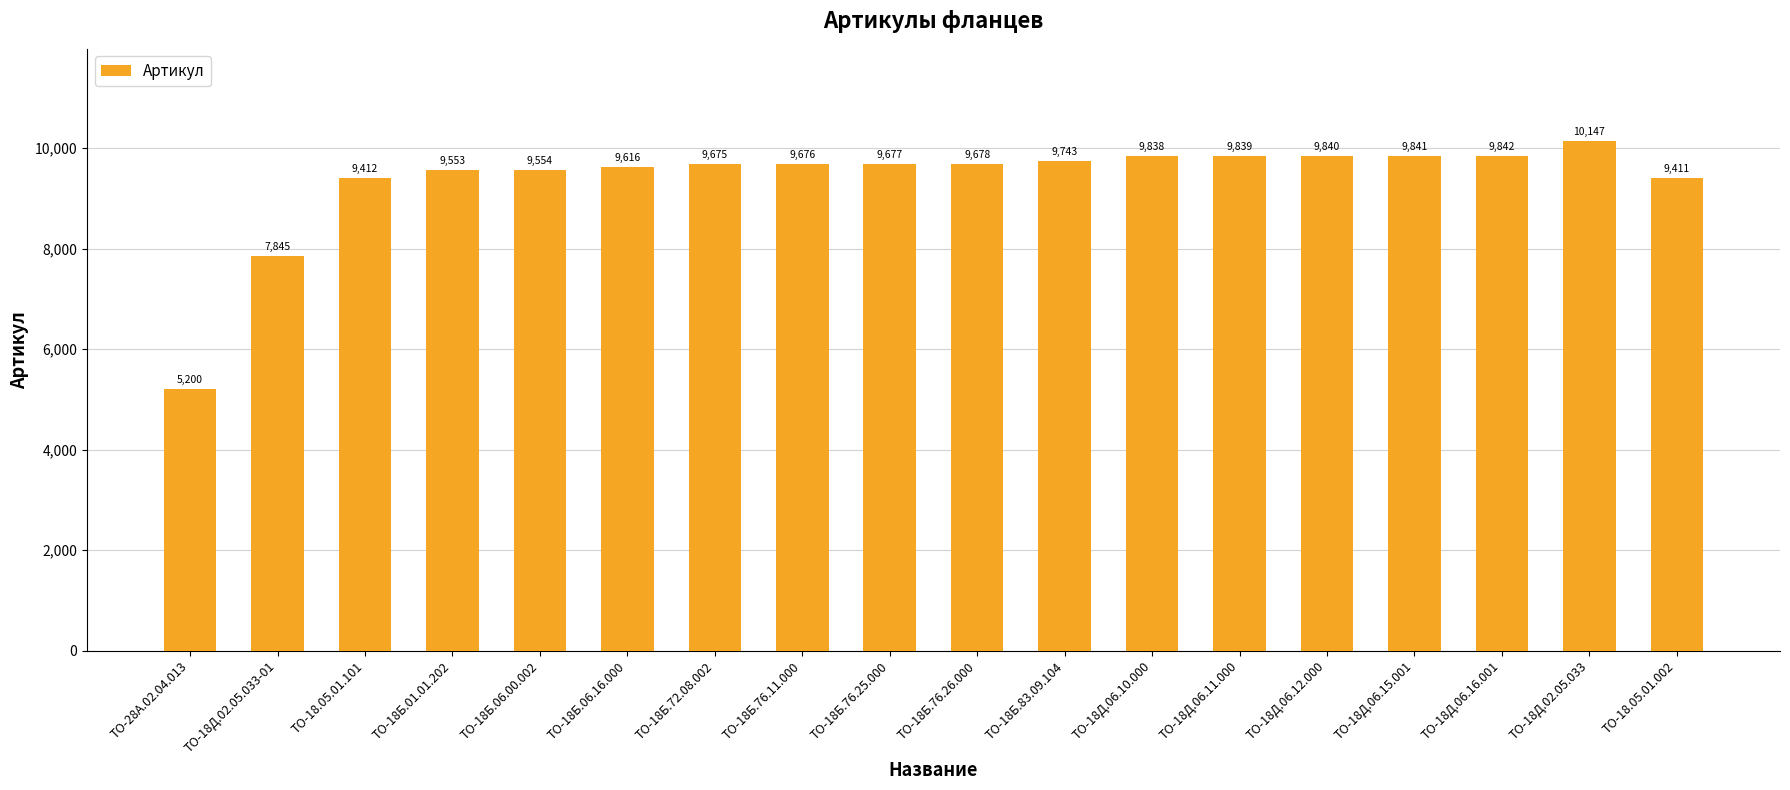

Reading left to right, transcribe all the data shown in this chart.

ТО-28А.02.04.013=5200	ТО-18Д.02.05.033-01=7845	ТО-18.05.01.101=9412	ТО-18Б.01.01.202=9553	ТО-18Б.06.00.002=9554	ТО-18Б.06.16.000=9616	ТО-18Б.72.08.002=9675	ТО-18Б.76.11.000=9676	ТО-18Б.76.25.000=9677	ТО-18Б.76.26.000=9678	ТО-18Б.83.09.104=9743	ТО-18Д.06.10.000=9838	ТО-18Д.06.11.000=9839	ТО-18Д.06.12.000=9840	ТО-18Д.06.15.001=9841	ТО-18Д.06.16.001=9842	ТО-18Д.02.05.033=10147	ТО-18.05.01.002=9411